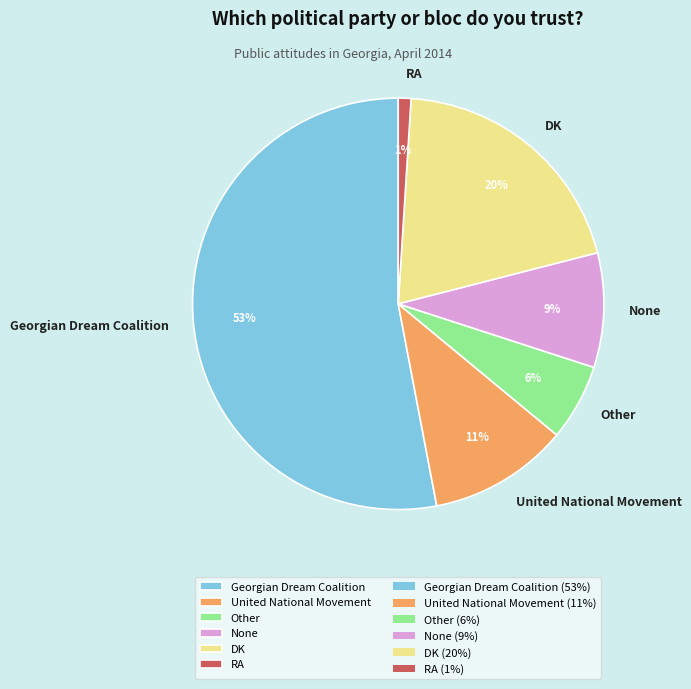

Which has a higher value, DK or United National Movement?

DK